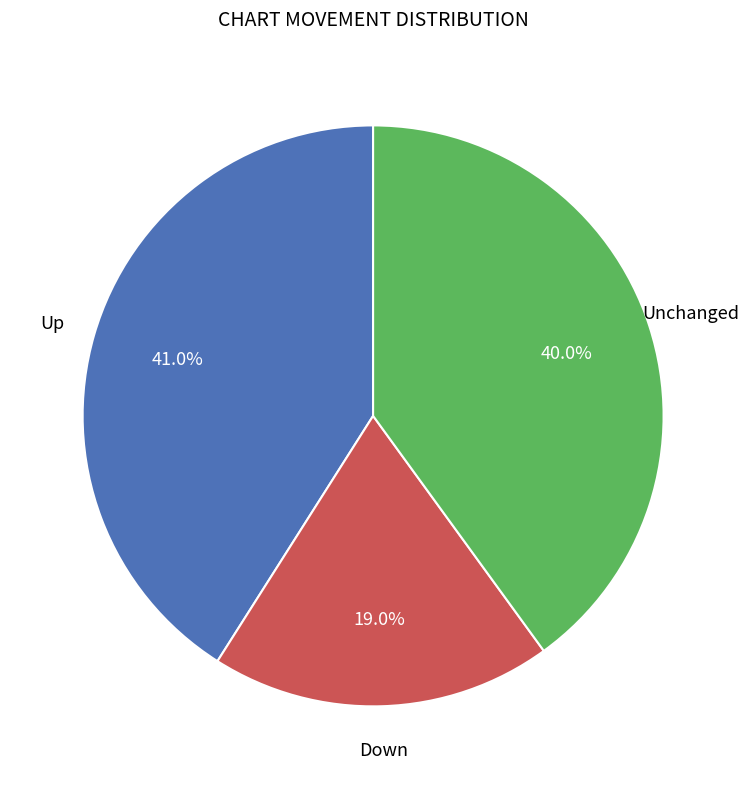

Rank the categories by value from highest to lowest.

Up, Unchanged, Down